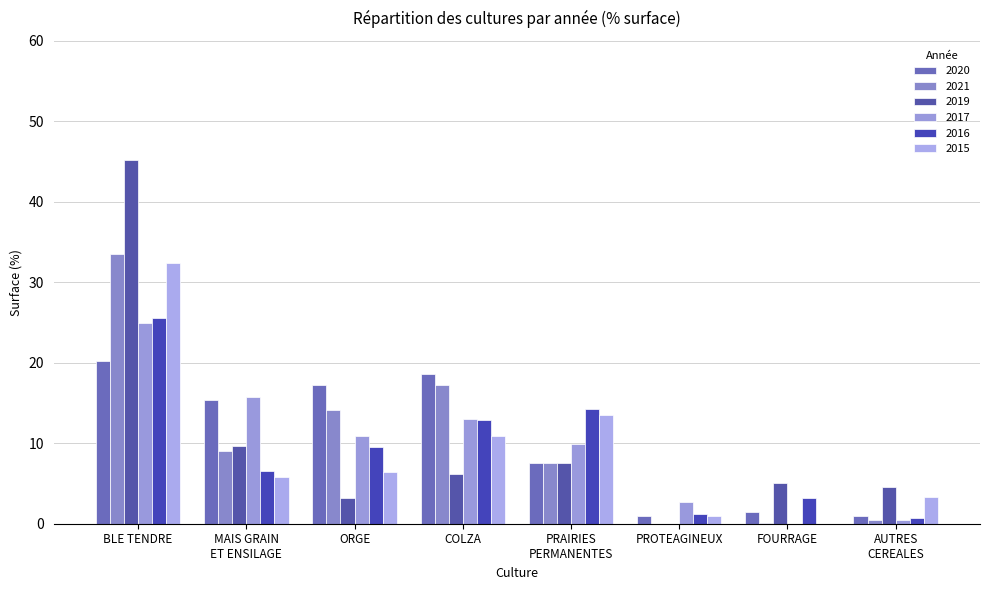

Are the bars horizontal?

No